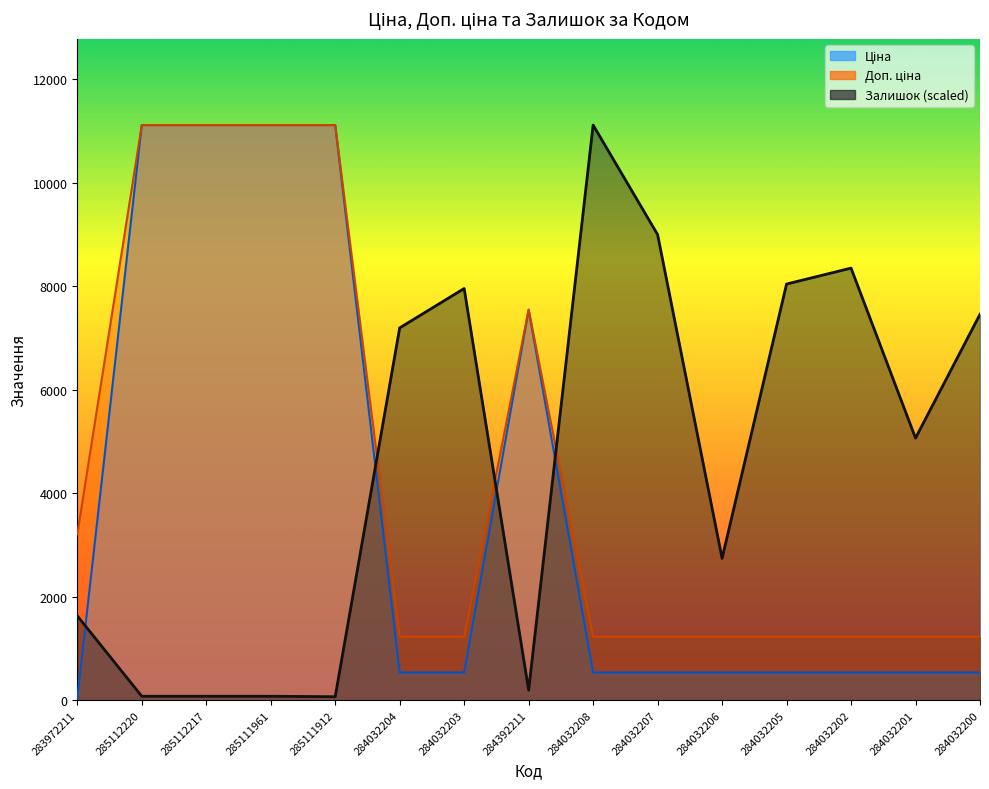

What is the label of the 8th point from the left?

284392211